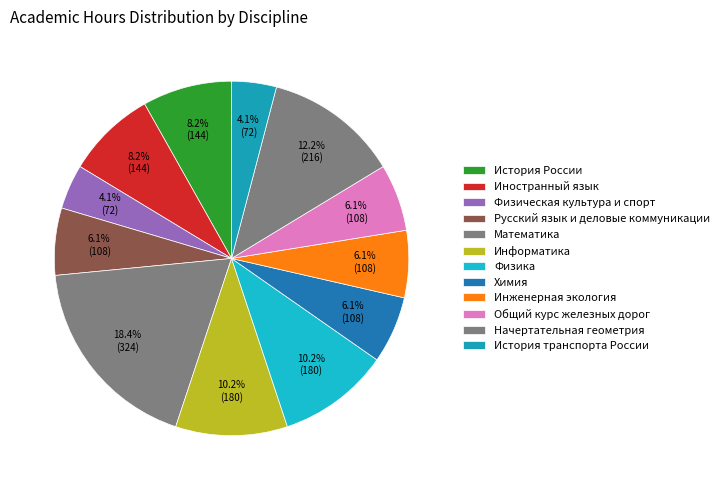

How many slices are in this pie chart?

12